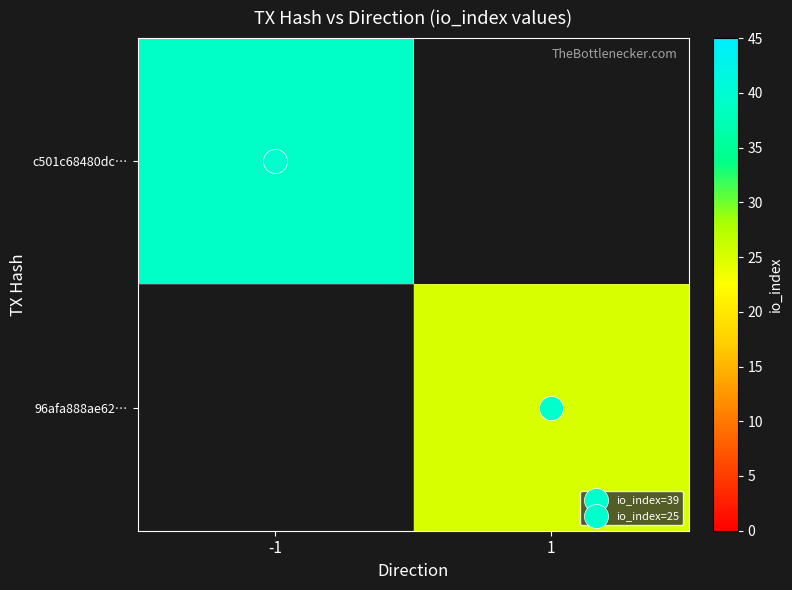

The c501c68480dc… series shows 19 at 1. True or false?

False